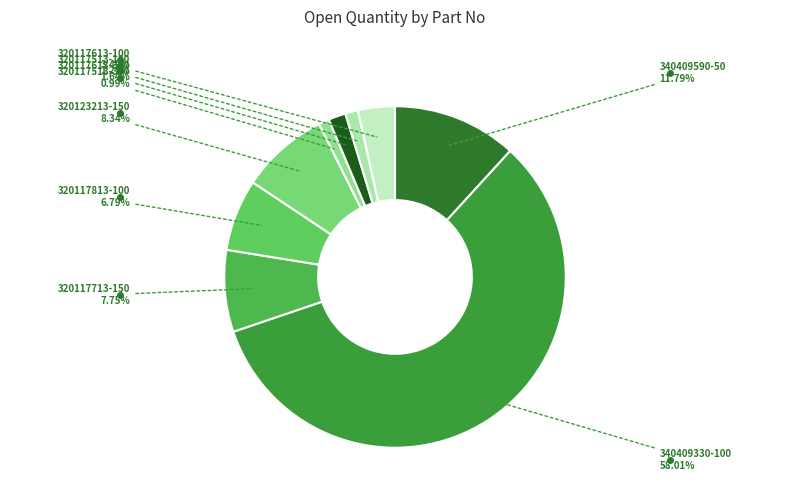

Combined, what portion of the pie is 320117813-100 and 320117513-100?

8.0%